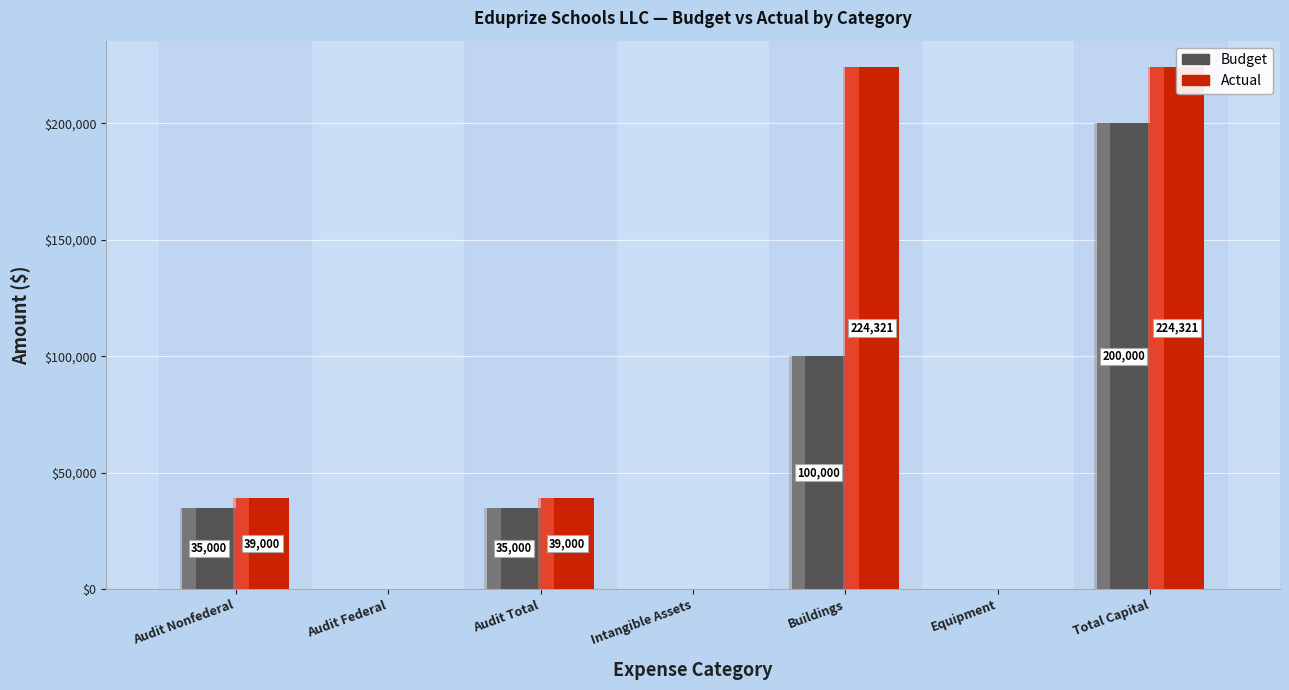

What are all the series names shown in the legend?

Budget, Actual